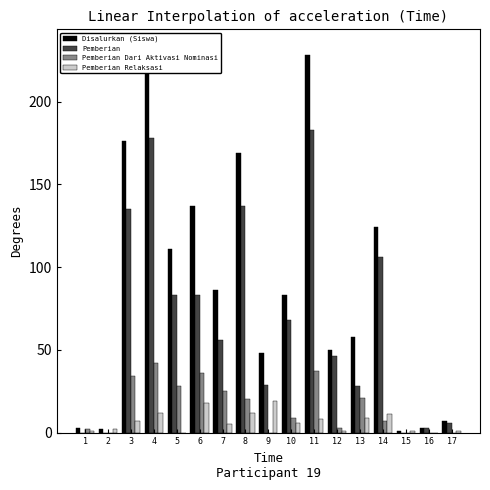

What value does the Pemberian series have at 10?

68